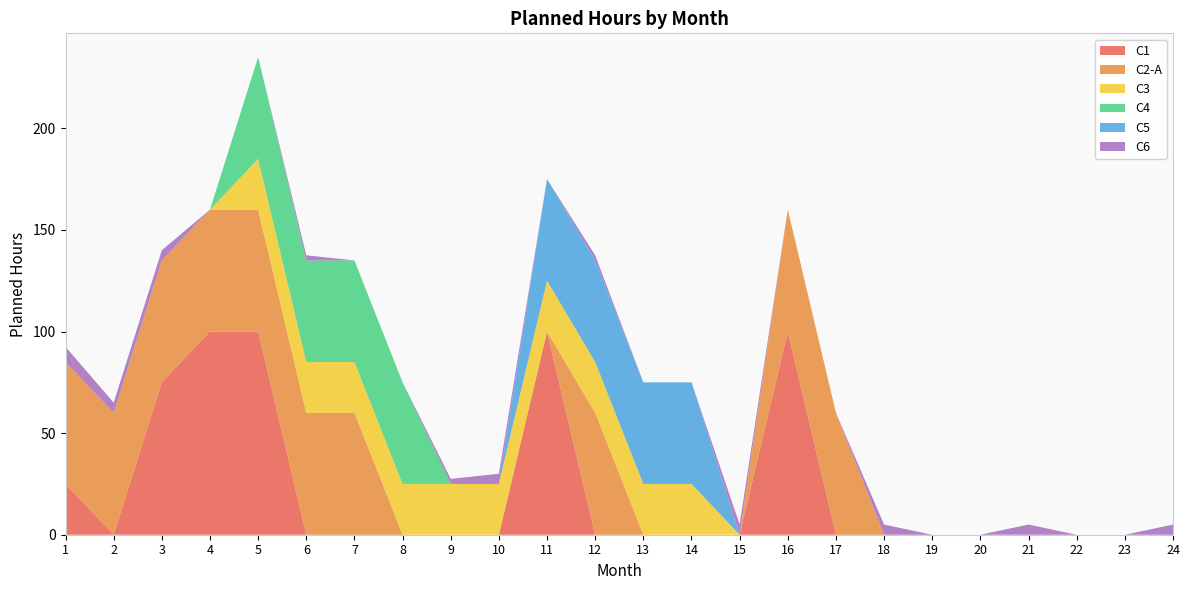

Reading left to right, what are all the values shown in this chart?

C1: 1=25.0	2=0.0	3=75.0	4=100.0	5=100.0	6=0.0	7=0.0	8=0.0	9=0.0	10=0.0	11=100.0	12=0.0	13=0.0	14=0.0	15=0.0	16=100.0	17=0.0	18=0.0	19=0.0	20=0.0	21=0.0	22=0.0	23=0.0	24=0.0
C2-A: 1=60.0	2=60.0	3=60.0	4=60.0	5=60.0	6=60.0	7=60.0	8=0.0	9=0.0	10=0.0	11=0.0	12=60.0	13=0.0	14=0.0	15=0.0	16=60.0	17=60.0	18=0.0	19=0.0	20=0.0	21=0.0	22=0.0	23=0.0	24=0.0
C3: 1=0.0	2=0.0	3=0.0	4=0.0	5=25.0	6=25.0	7=25.0	8=25.0	9=25.0	10=25.0	11=25.0	12=25.0	13=25.0	14=25.0	15=0.0	16=0.0	17=0.0	18=0.0	19=0.0	20=0.0	21=0.0	22=0.0	23=0.0	24=0.0
C4: 1=0.0	2=0.0	3=0.0	4=0.0	5=50.0	6=50.0	7=50.0	8=50.0	9=0.0	10=0.0	11=0.0	12=0.0	13=0.0	14=0.0	15=0.0	16=0.0	17=0.0	18=0.0	19=0.0	20=0.0	21=0.0	22=0.0	23=0.0	24=0.0
C5: 1=0.0	2=0.0	3=0.0	4=0.0	5=0.0	6=0.0	7=0.0	8=0.0	9=0.0	10=0.0	11=50.0	12=50.0	13=50.0	14=50.0	15=0.0	16=0.0	17=0.0	18=0.0	19=0.0	20=0.0	21=0.0	22=0.0	23=0.0	24=0.0
C6: 1=7.5	2=5.0	3=5.0	4=0.0	5=0.0	6=2.5	7=0.0	8=0.0	9=2.5	10=5.0	11=0.0	12=2.5	13=0.0	14=0.0	15=5.0	16=0.0	17=0.0	18=5.0	19=0.0	20=0.0	21=5.0	22=0.0	23=0.0	24=5.0